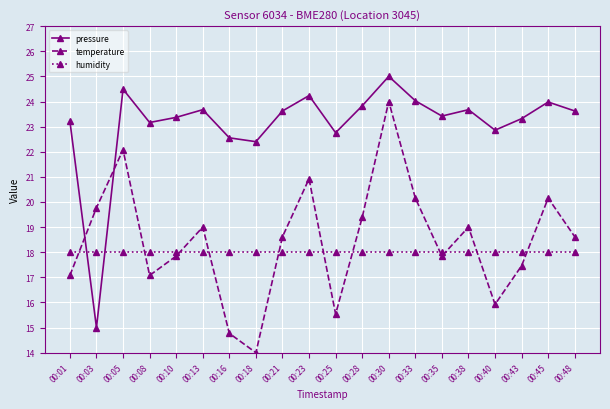

After their last crossing, which series has the higher values: humidity or pressure?

pressure